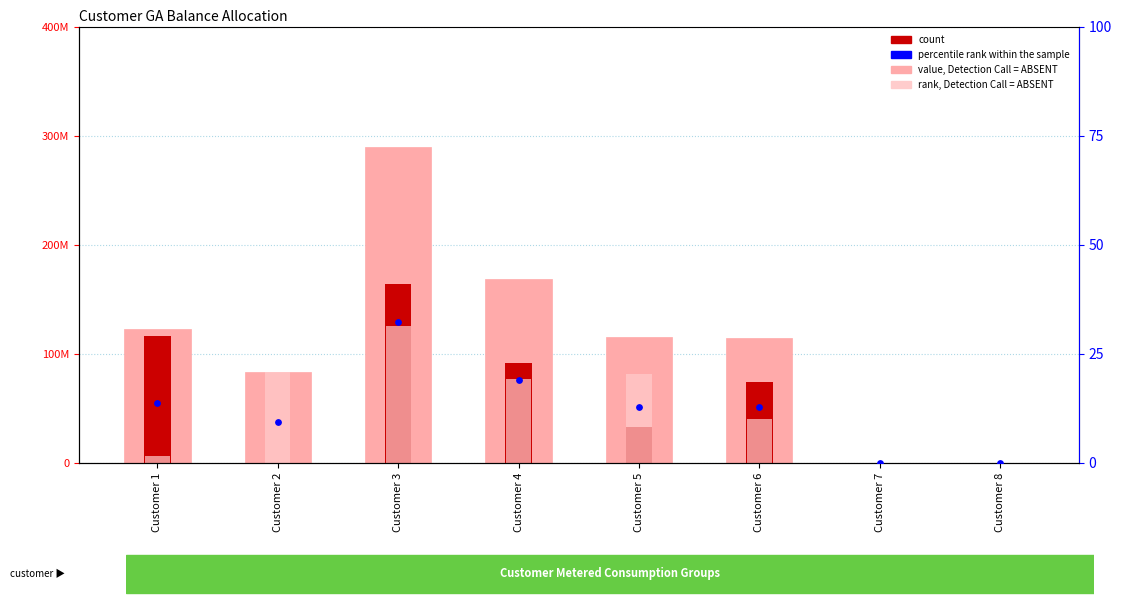

At which category is the sum across all series the highest?

Customer 3